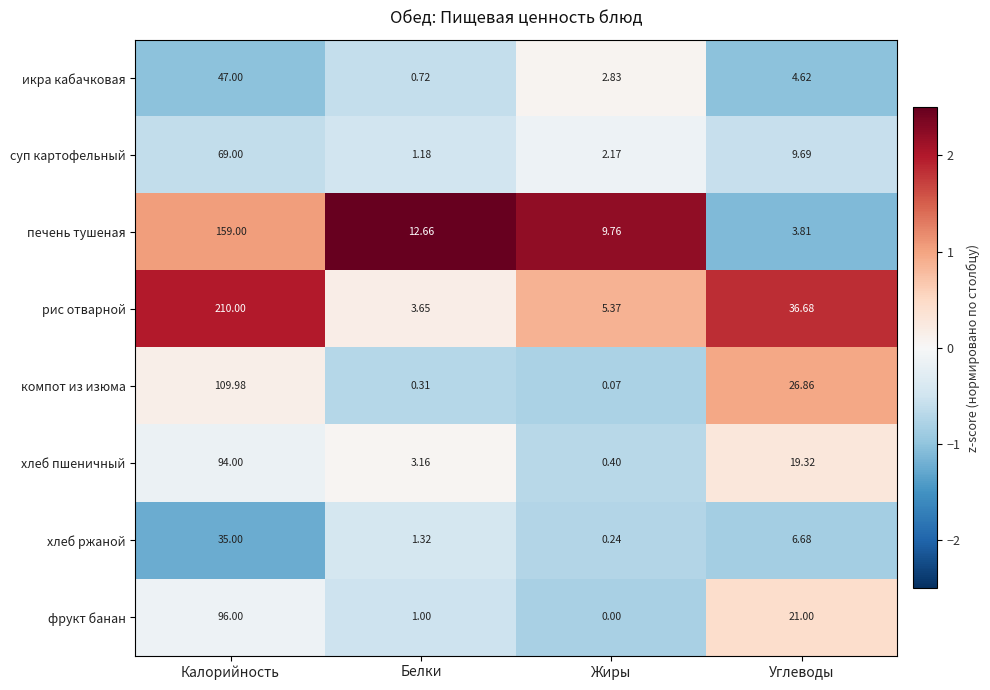

Rank the series by their maximum value, from highest to lowest.

рис отварной, печень тушеная, компот из изюма, фрукт банан, хлеб пшеничный, суп картофельный, икра кабачковая, хлеб ржаной